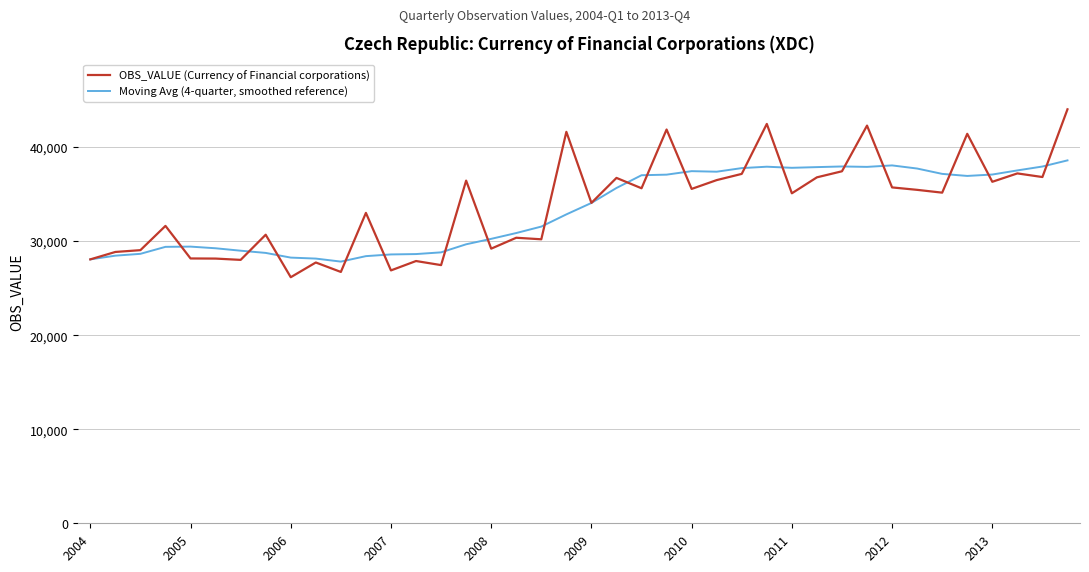

What is the minimum value for Moving Avg (4-quarter, smoothed reference)?

27820.0